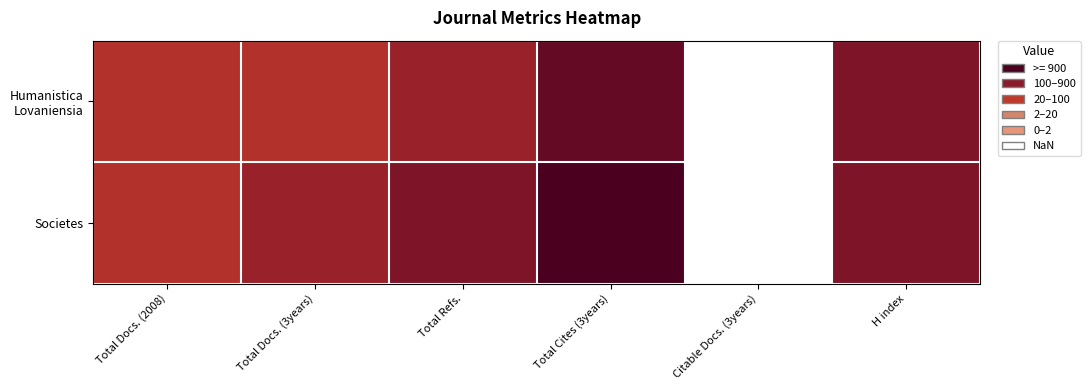

What is the difference between the highest and lowest values at Total Docs. (2008)?

2